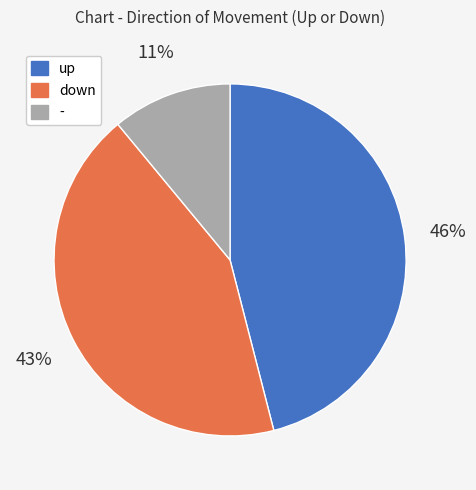

Do up and down together represent more than half of the pie?

Yes